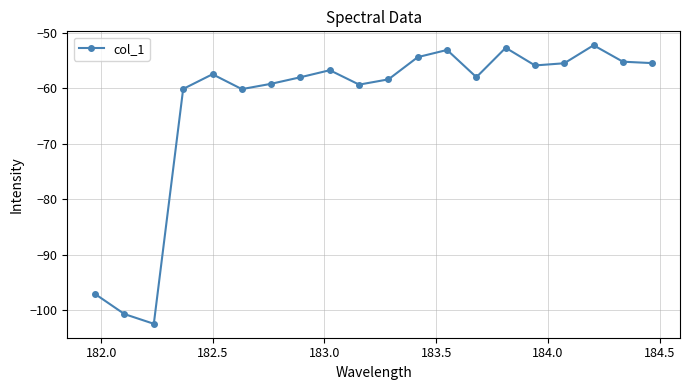

How many distinct data groups are displayed?

1